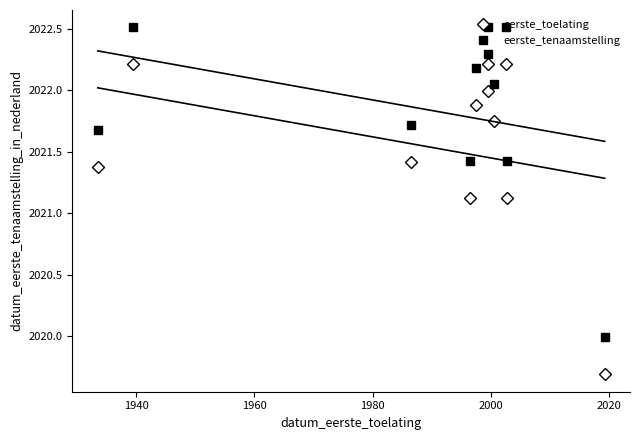

How many values in the eerste_toelating series exceed 2021?

10